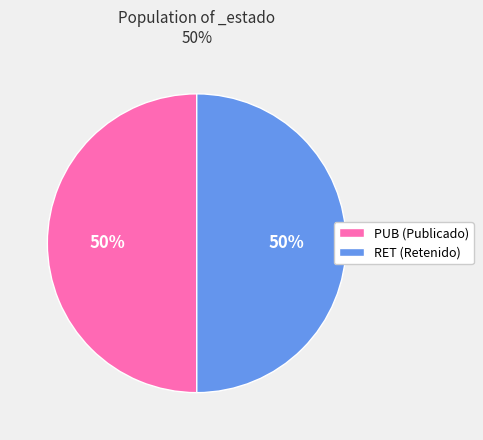

To the nearest percent, what percentage of the pie is PUB (Publicado)?

50%